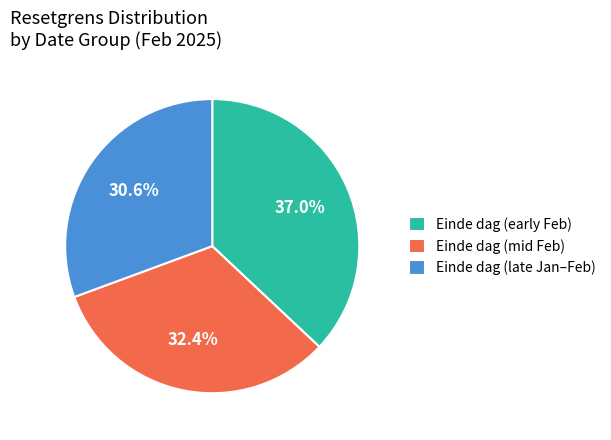

What is the smallest slice in the pie chart?

Einde dag (late Jan–Feb)